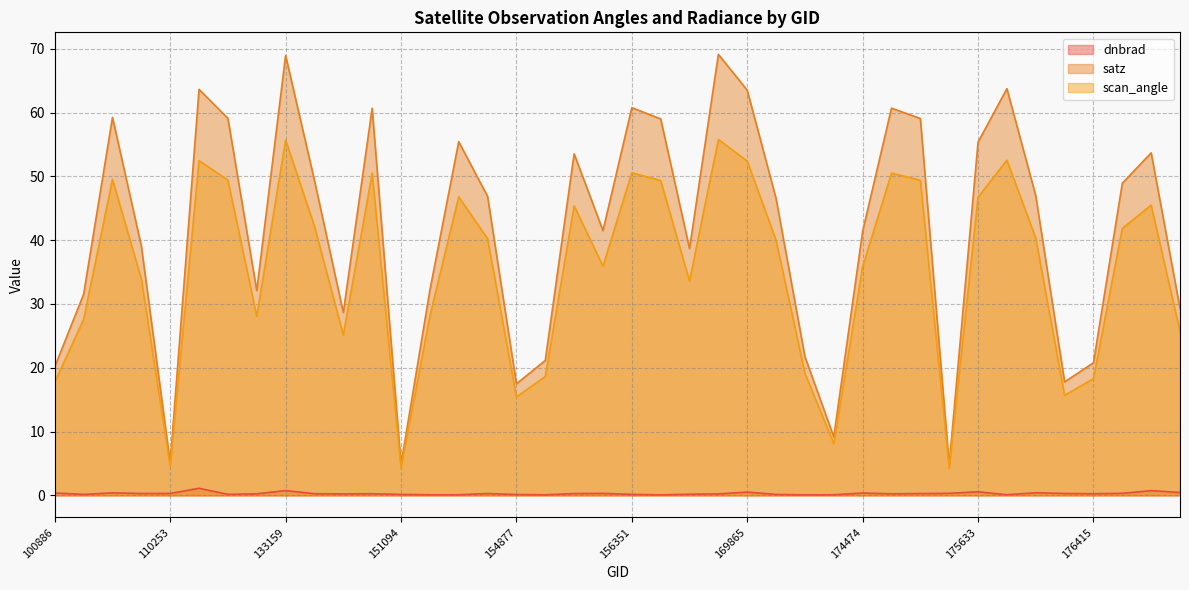

What is the value of the dnbrad point at the 11th from the left?

0.2